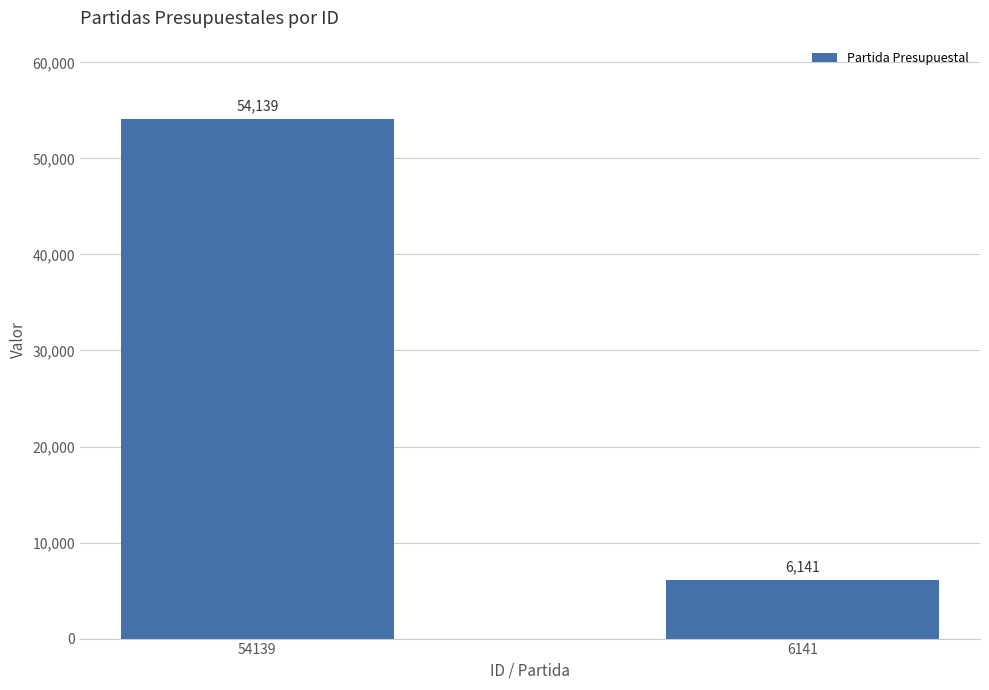

What is the average value?

30140